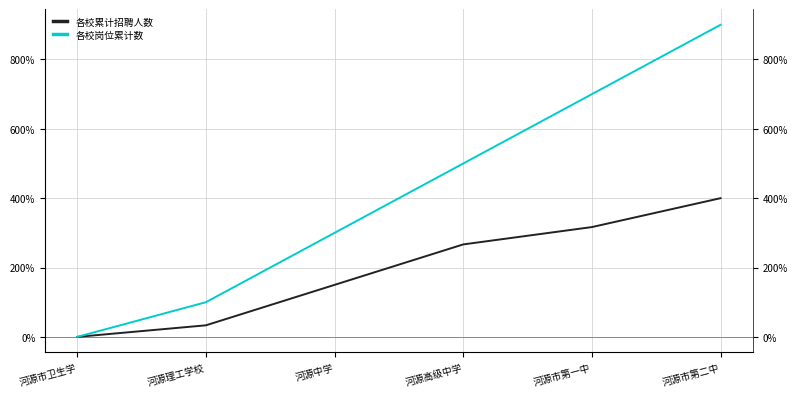

At which label does 各校岗位累计数 first exceed 500?

河源市第一中